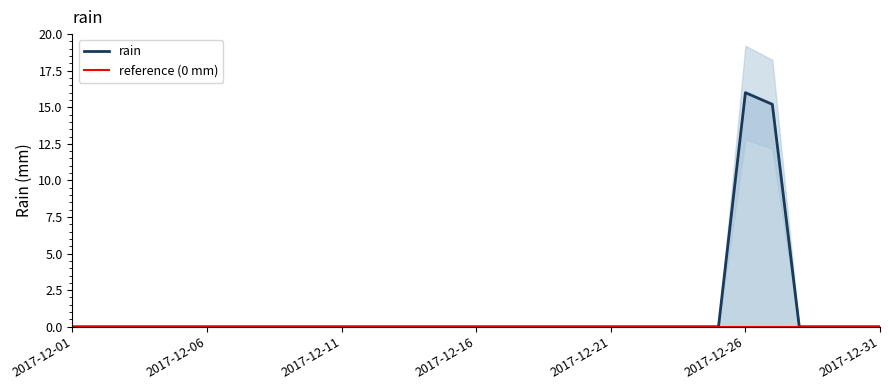

What is the average value?

1.0